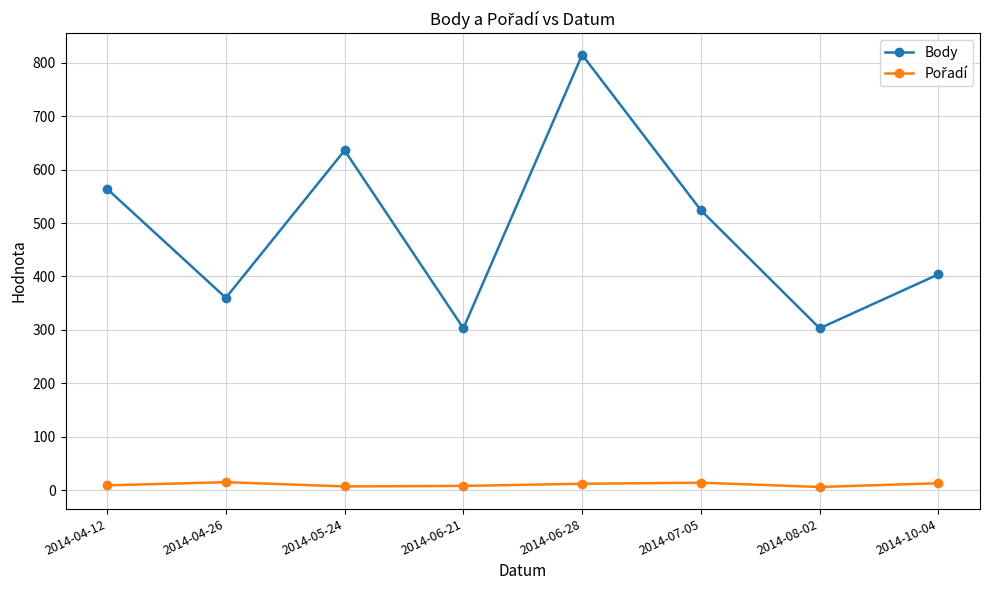

Is this an area chart (filled region under the line)?

No